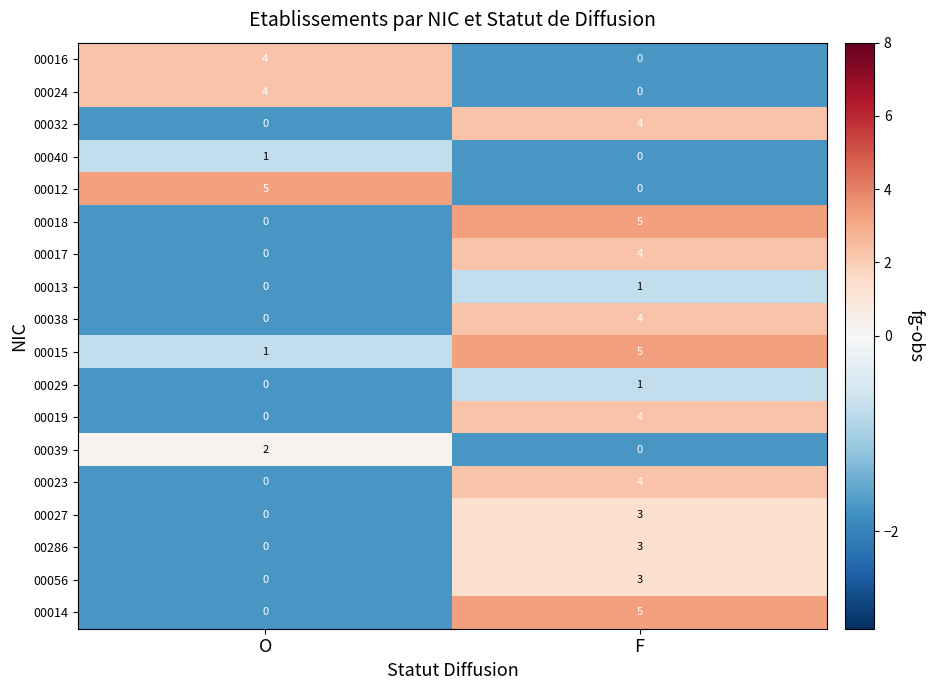

Which series has the largest total across all categories?

00015